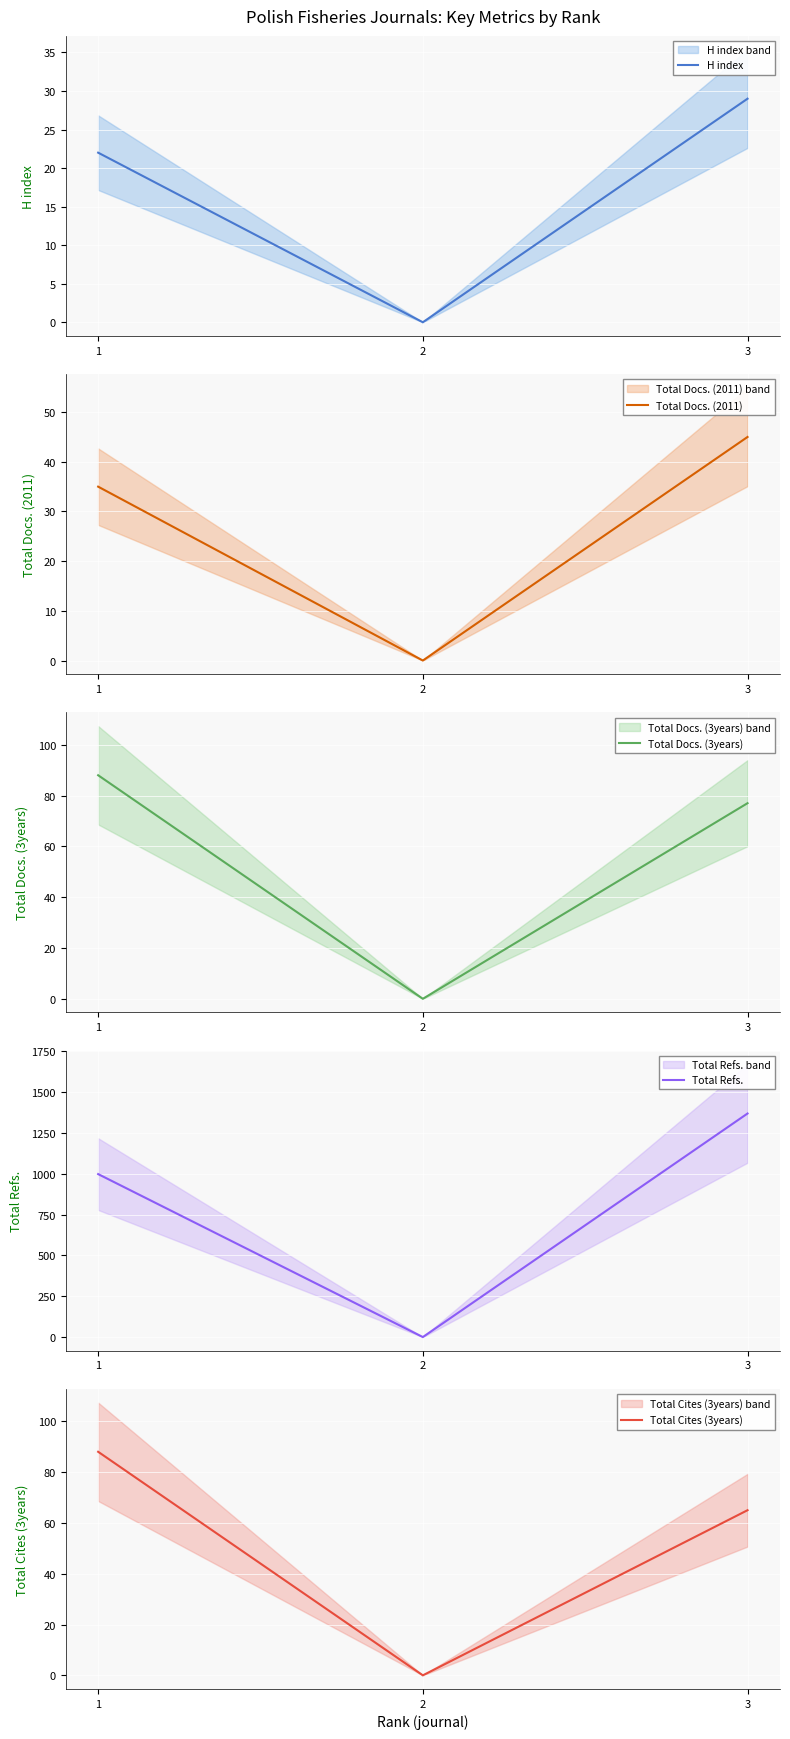

Is it true that Total Docs. (2011) equals 48 at 1?

False